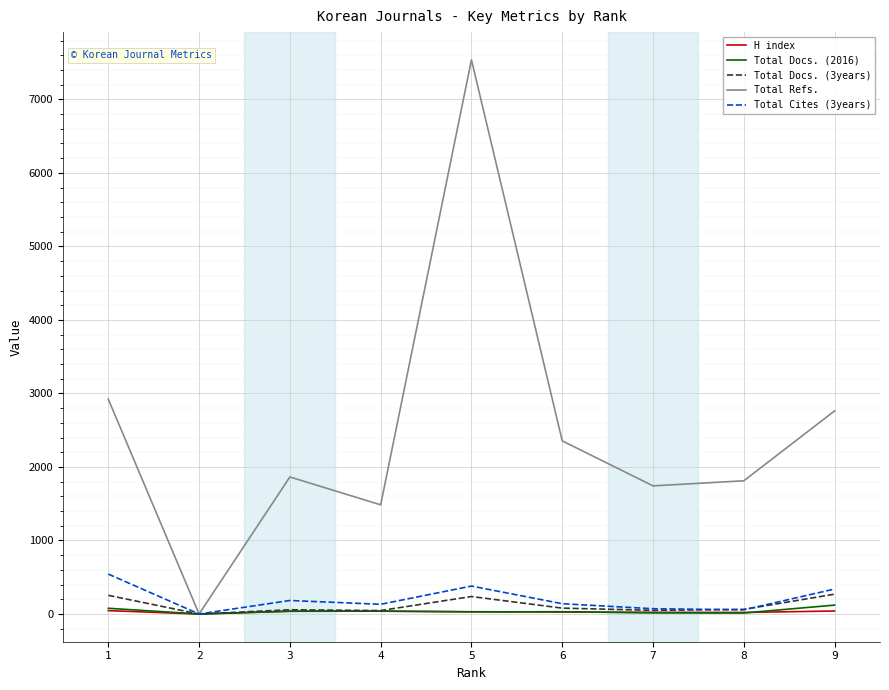

What is the average value of the Total Docs. (2016) series?

41